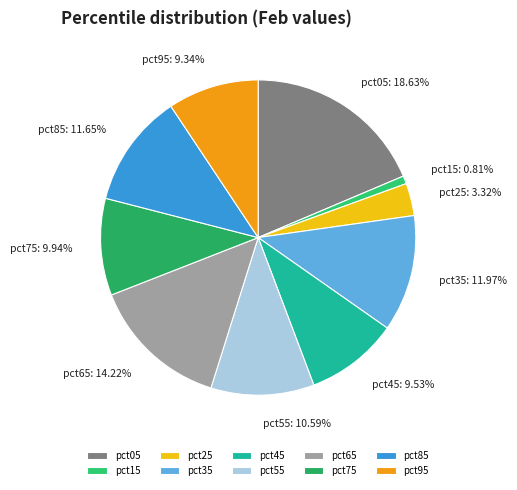

What is the smallest slice in the pie chart?

pct15